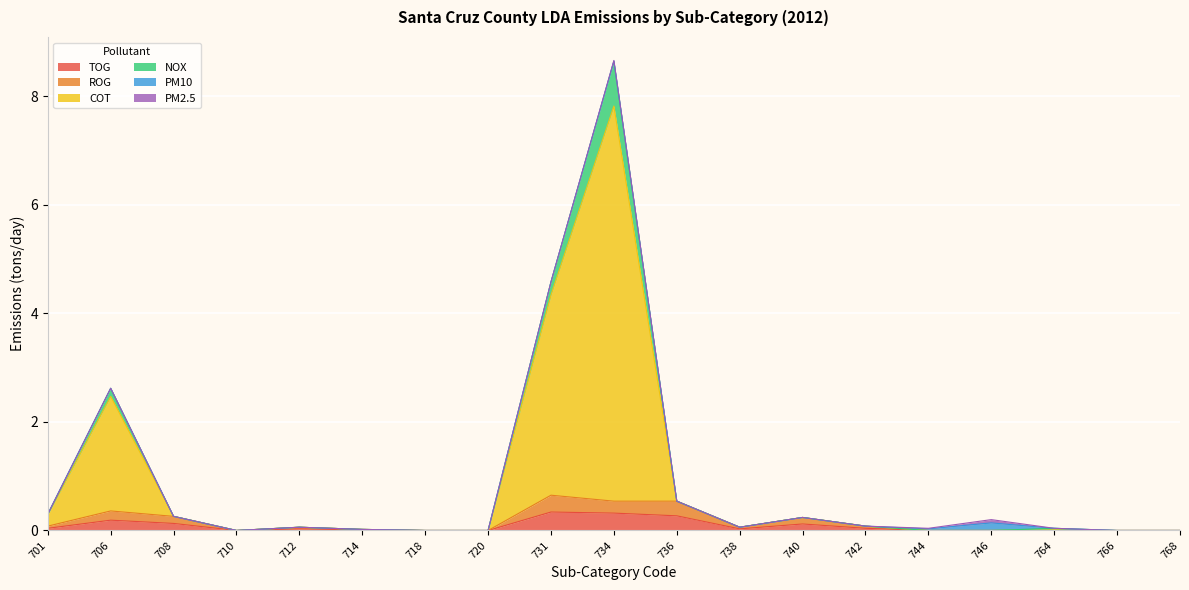

Count the number of categories in the chart.

19